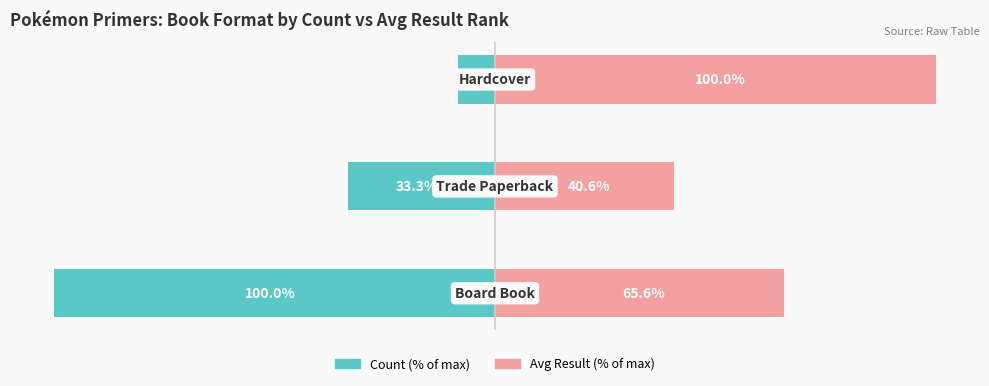

Reading left to right, list all the values displayed in this chart.

Count (% of max): 0=-100.0	1=-33.3	2=-8.3
Avg Result (% of max): 0=65.6	1=40.6	2=100.0